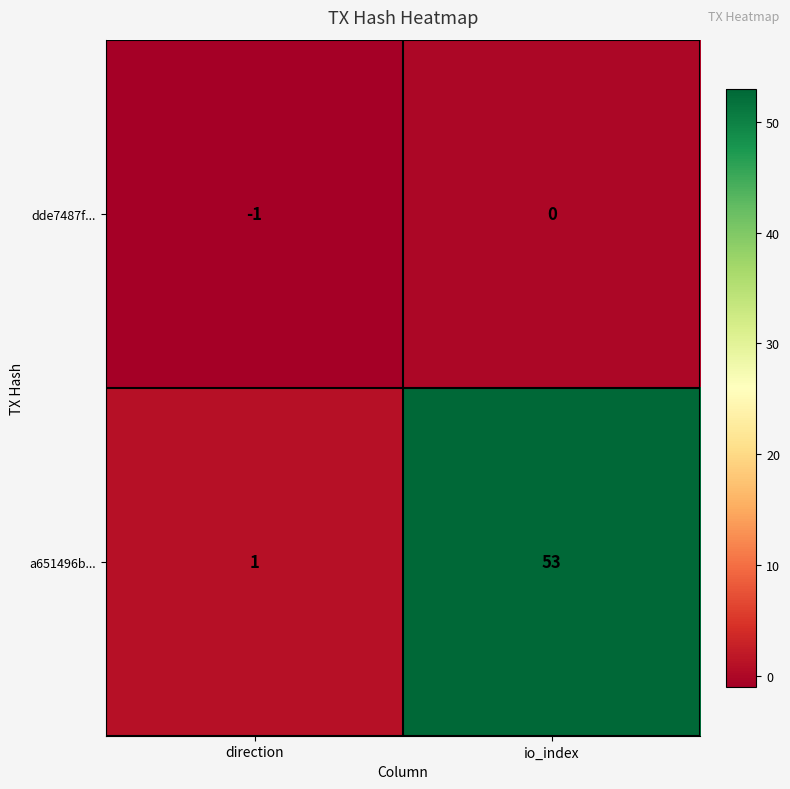

At which label is a651496b... closest to 27?

direction